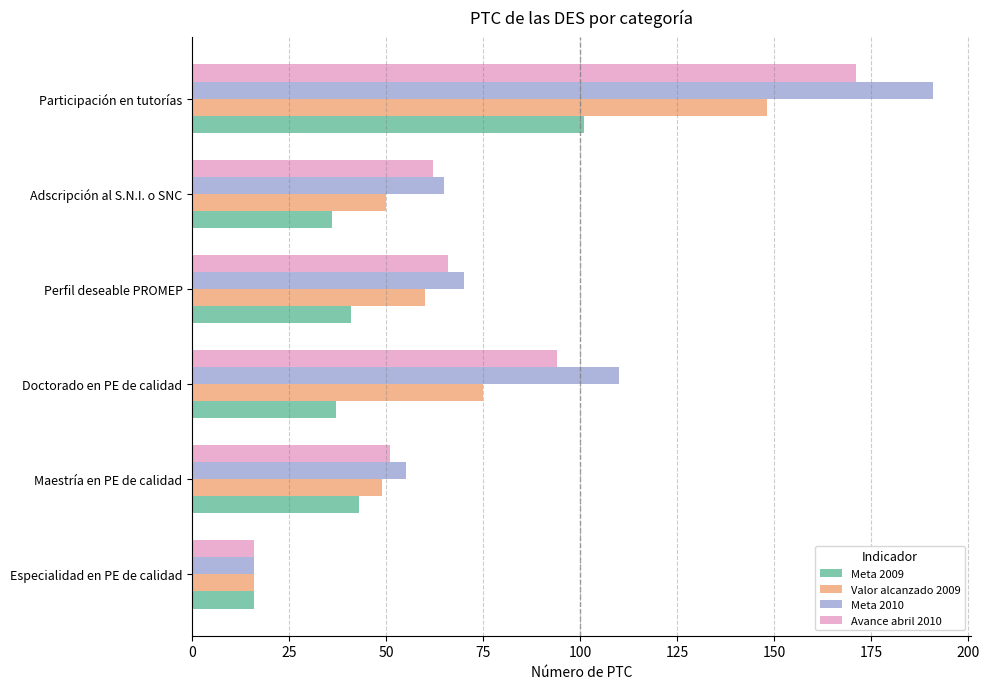

Rank the series by their maximum value, from highest to lowest.

Meta 2010, Avance abril 2010, Valor alcanzado 2009, Meta 2009